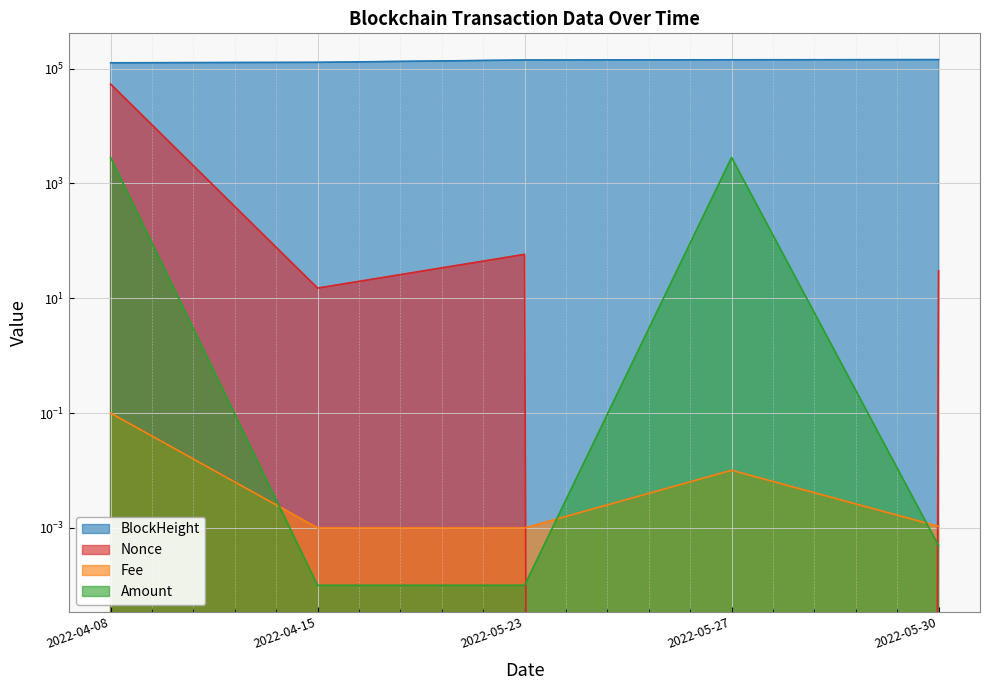

Count the number of categories in the chart.

5